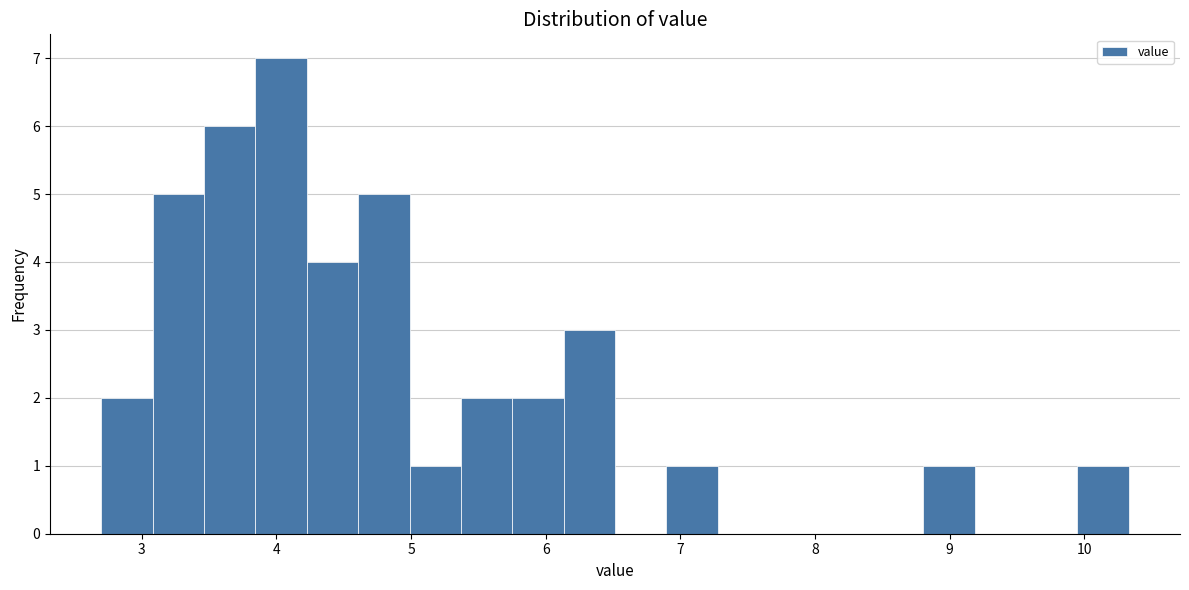

Around what value on the x-axis is the tallest bar? Give the approximate position of its centre, as read against the axis.

4.0